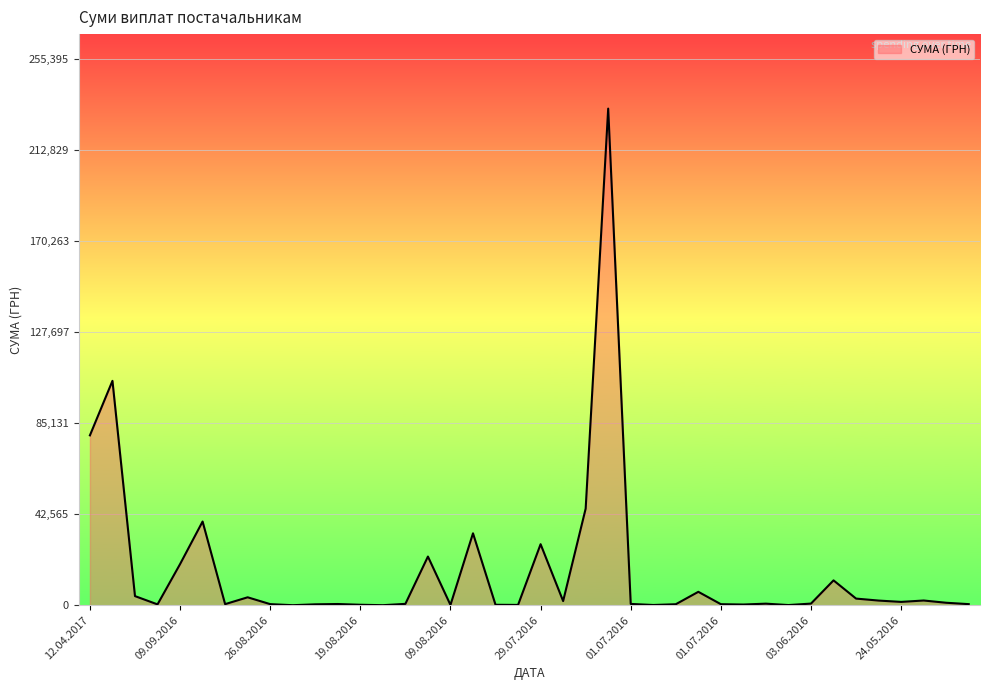

What is the greatest value displayed?

232178.0